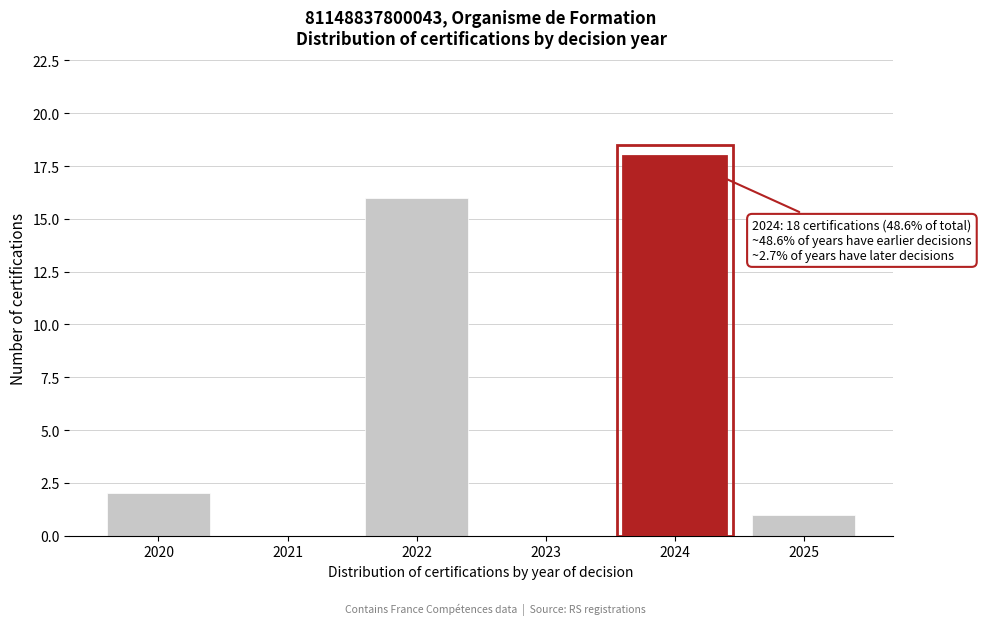

Reading right to left, extract all data points from this chart.

2025=1	2024=18	2023=0	2022=16	2021=0	2020=2